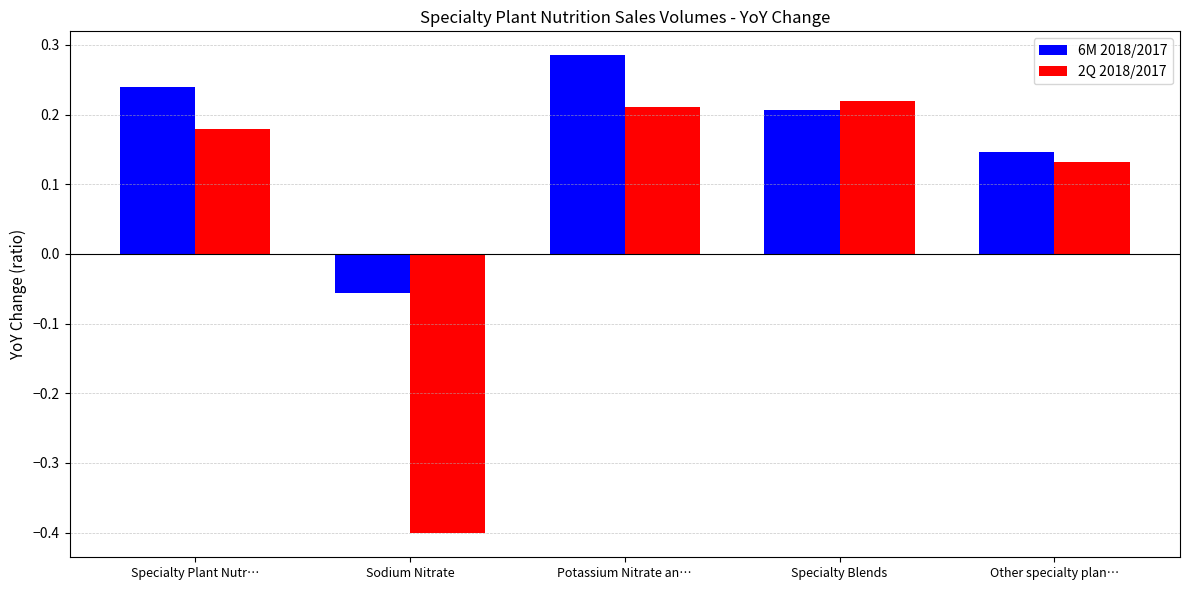

What is the difference between the second highest and minimum values in the 2Q 2018/2017 series?

0.6